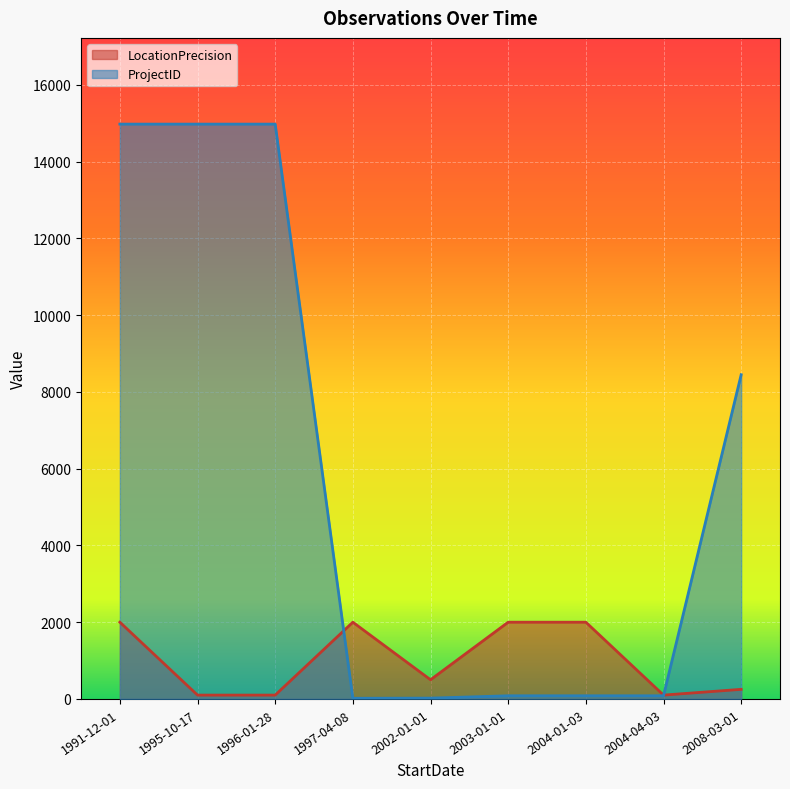

What is the minimum value shown in the chart?

17